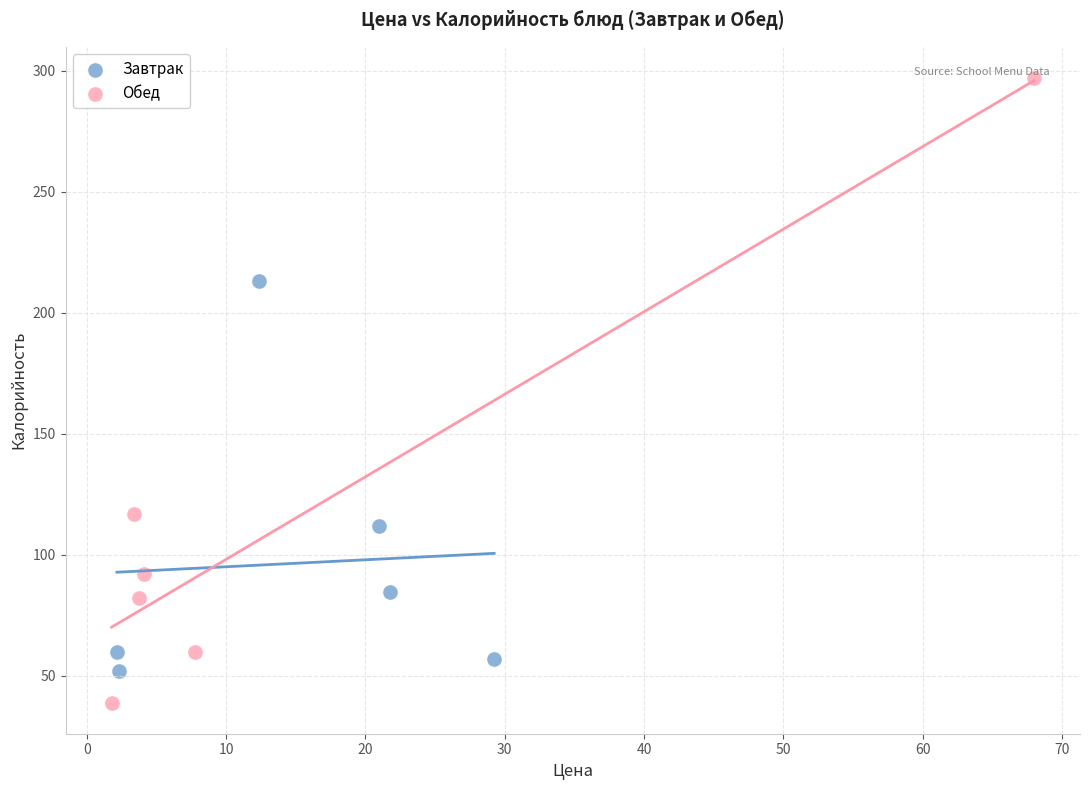

Which series contains the lowest Y value?

Обед